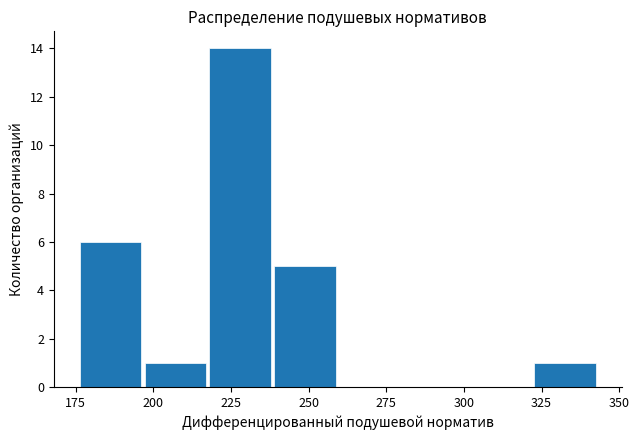

What is the height of the bar covering 195 to 220 on the x-axis? Neither the bar edges nor the heights are printed on the chart, so give them approximately, as read against the axes.

1